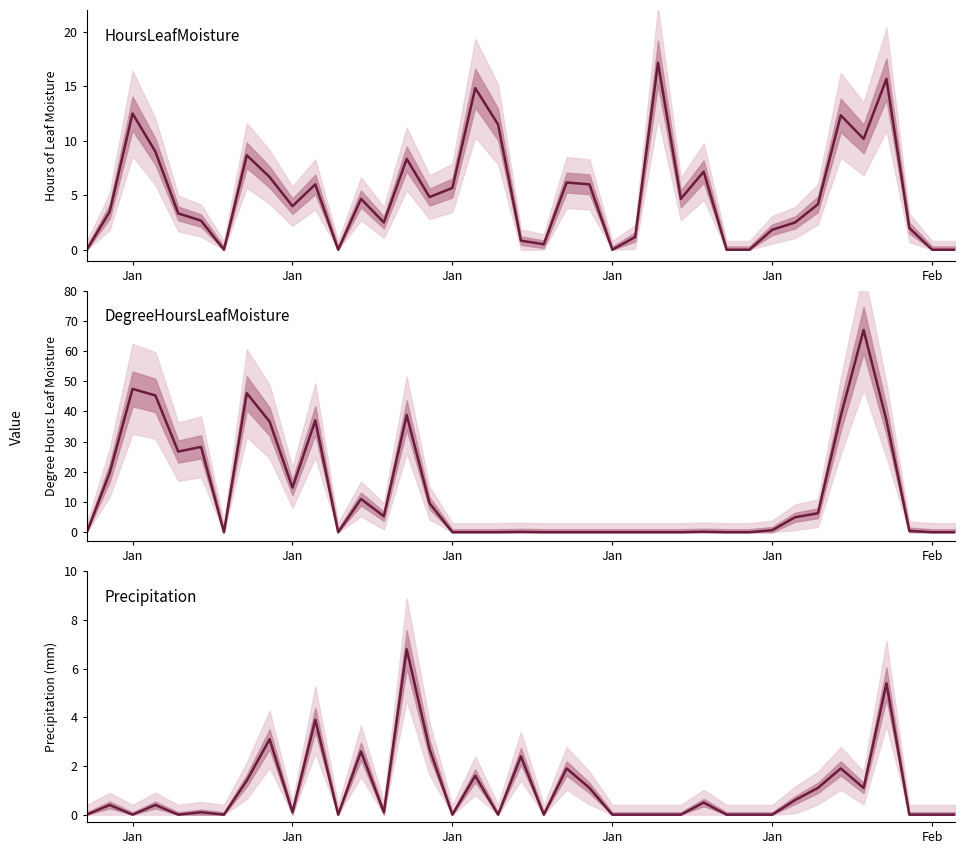

What is the sum of all Precipitation values?

39.2